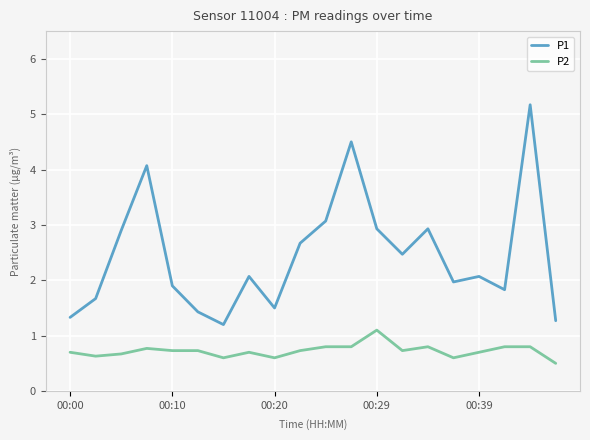

List the series in order of their overall mean, lowest first.

P2, P1